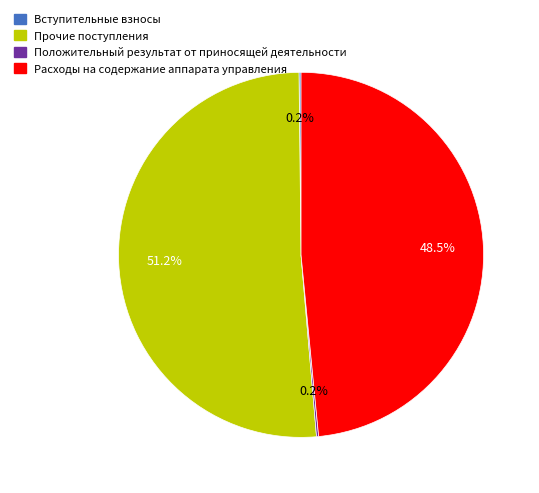

To the nearest percent, what is the difference between the largest and smallest slice percentages?

51%